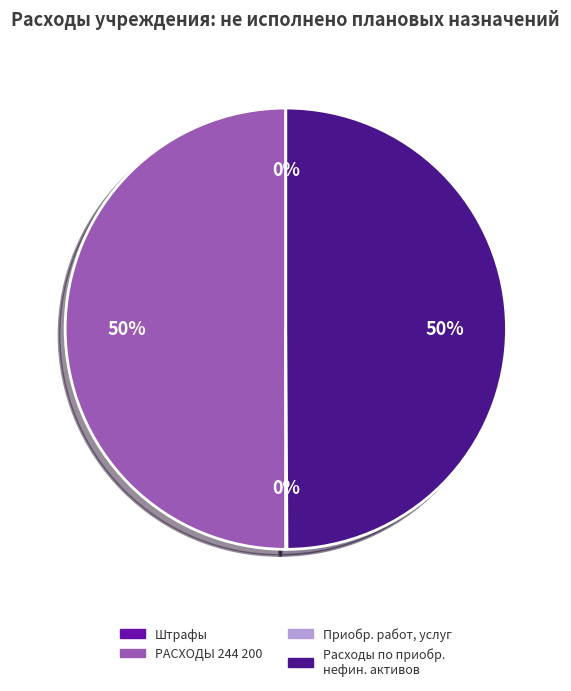

True or false: Расходы по приобр. нефин. активов accounts for 57% of the total.

False